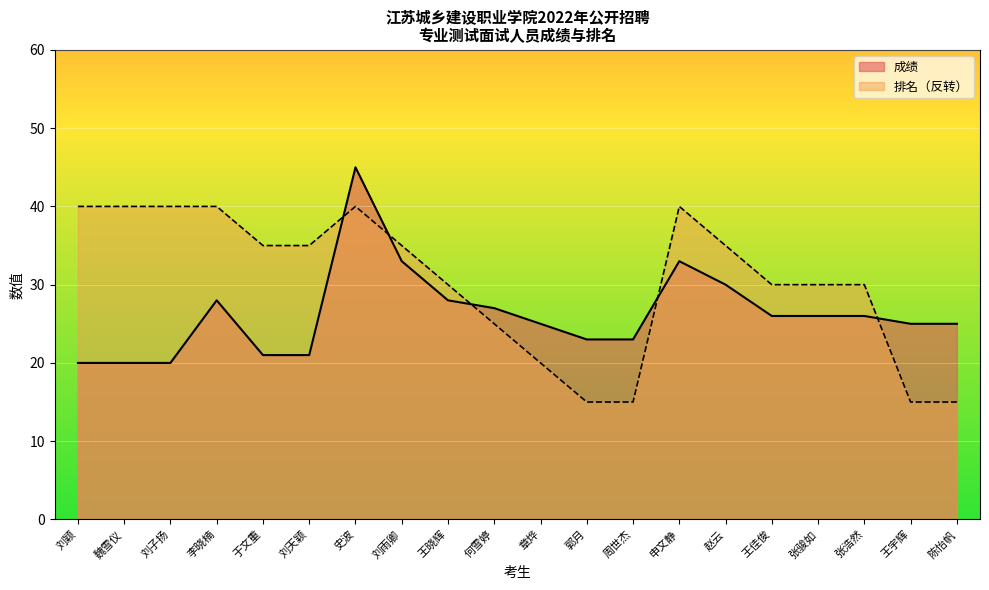

In 成绩, how many points are higher than both neighbors (excluding endpoints)?

3